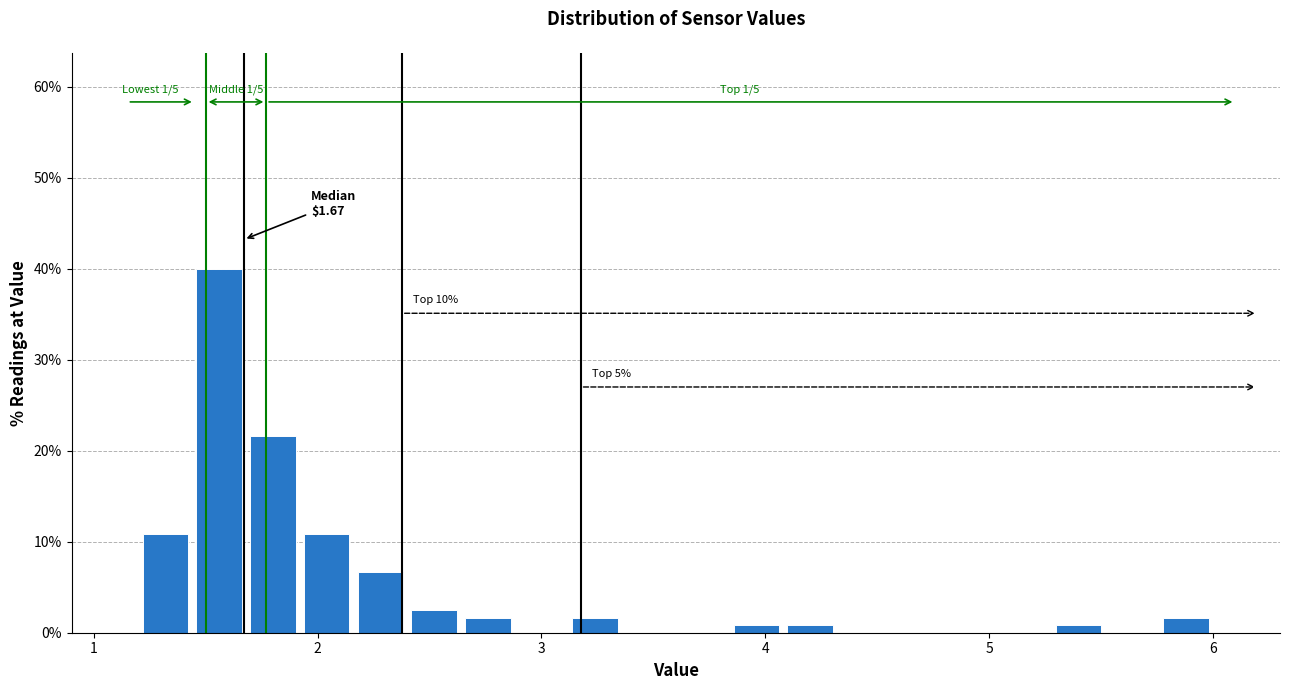

Around what value on the x-axis is the tallest bar? Give the approximate position of its centre, as read against the axis.

1.6